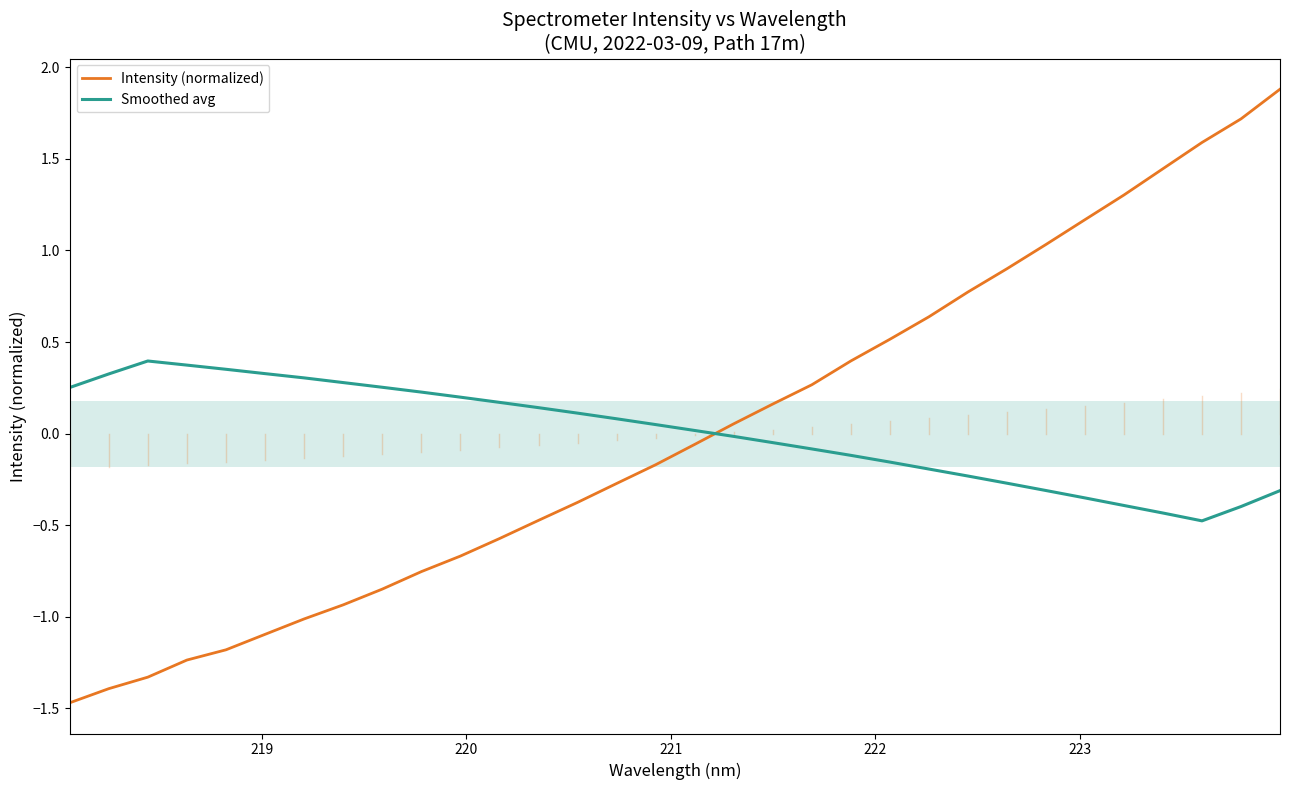

What is the maximum value for Intensity (normalized)?

1.9